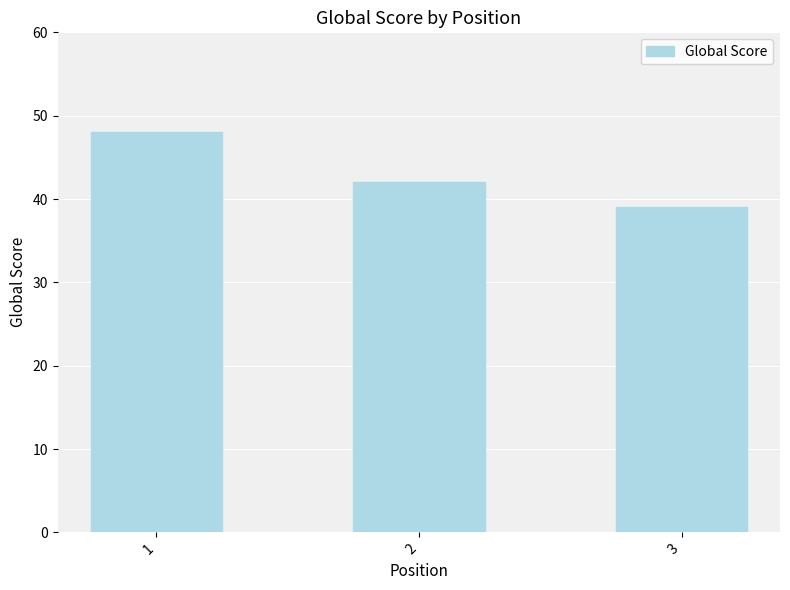

Reading right to left, what are all the values shown in this chart?

3=39	2=42	1=48